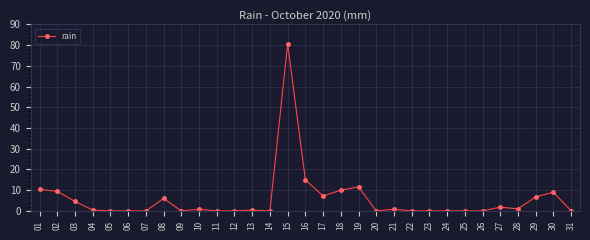

How many lines are shown in the chart?

1